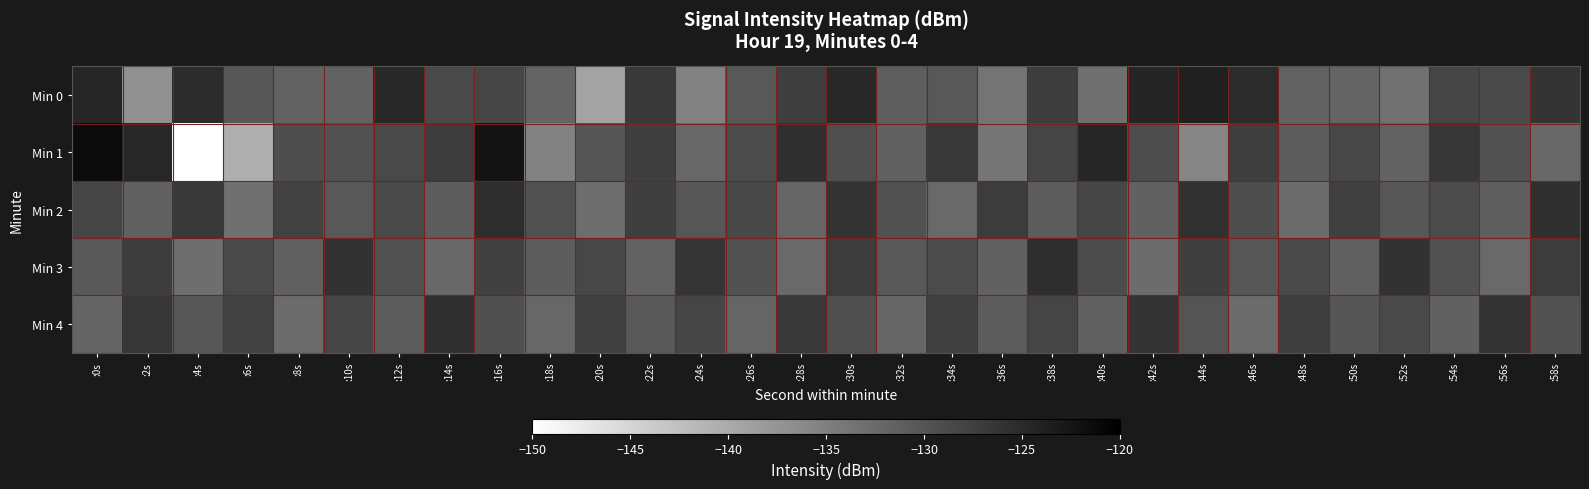

Reading left to right, transcribe all the data shown in this chart.

Min 0: :0s=-124.5	:2s=-137.0	:4s=-125.1	:6s=-130.3	:8s=-131.7	:10s=-131.6	:12s=-124.9	:14s=-128.6	:16s=-128.2	:18s=-131.8	:20s=-139.1	:22s=-126.8	:24s=-135.2	:26s=-130.3	:28s=-127.3	:30s=-124.7	:32s=-131.1	:34s=-130.4	:36s=-133.7	:38s=-127.2	:40s=-133.2	:42s=-124.4	:44s=-123.9	:46s=-125.1	:48s=-131.7	:50s=-131.8	:52s=-133.2	:54s=-128.2	:56s=-128.6	:58s=-126.2
Min 1: :0s=-121.4	:2s=-124.6	:4s=-150.0	:6s=-140.5	:8s=-129.2	:10s=-129.7	:12s=-128.7	:14s=-127.2	:16s=-122.4	:18s=-135.3	:20s=-130.0	:22s=-127.5	:24s=-132.1	:26s=-128.9	:28s=-125.6	:30s=-129.3	:32s=-131.4	:34s=-126.7	:36s=-133.8	:38s=-128.2	:40s=-124.5	:42s=-129.1	:44s=-135.6	:46s=-127.3	:48s=-130.9	:50s=-128.4	:52s=-131.7	:54s=-126.5	:56s=-129.8	:58s=-132.3
Min 2: :0s=-128.1	:2s=-131.5	:4s=-126.8	:6s=-133.2	:8s=-127.9	:10s=-130.4	:12s=-128.7	:14s=-131.0	:16s=-125.3	:18s=-129.6	:20s=-132.8	:22s=-127.4	:24s=-130.1	:26s=-128.5	:28s=-131.9	:30s=-126.2	:32s=-129.7	:34s=-132.4	:36s=-127.1	:38s=-130.8	:40s=-128.3	:42s=-131.6	:44s=-125.9	:46s=-129.2	:48s=-132.7	:50s=-127.6	:52s=-130.3	:54s=-128.8	:56s=-131.2	:58s=-125.7
Min 3: :0s=-130.5	:2s=-127.2	:4s=-132.9	:6s=-128.6	:8s=-131.3	:10s=-126.0	:12s=-129.5	:14s=-132.2	:16s=-127.8	:18s=-130.9	:20s=-128.4	:22s=-131.7	:24s=-126.3	:26s=-129.8	:28s=-132.5	:30s=-127.1	:32s=-130.4	:34s=-128.9	:36s=-131.6	:38s=-125.5	:40s=-129.0	:42s=-132.7	:44s=-127.4	:46s=-130.1	:48s=-128.6	:50s=-131.3	:52s=-126.0	:54s=-129.7	:56s=-132.4	:58s=-127.1
Min 4: :0s=-131.8	:2s=-126.5	:4s=-130.2	:6s=-127.9	:8s=-132.6	:10s=-128.3	:12s=-131.0	:14s=-125.7	:16s=-129.4	:18s=-132.1	:20s=-127.8	:22s=-130.5	:24s=-128.2	:26s=-131.9	:28s=-126.6	:30s=-129.3	:32s=-132.0	:34s=-127.7	:36s=-130.8	:38s=-128.1	:40s=-131.5	:42s=-126.2	:44s=-129.9	:46s=-132.6	:48s=-127.3	:50s=-130.0	:52s=-128.7	:54s=-131.4	:56s=-126.1	:58s=-129.8